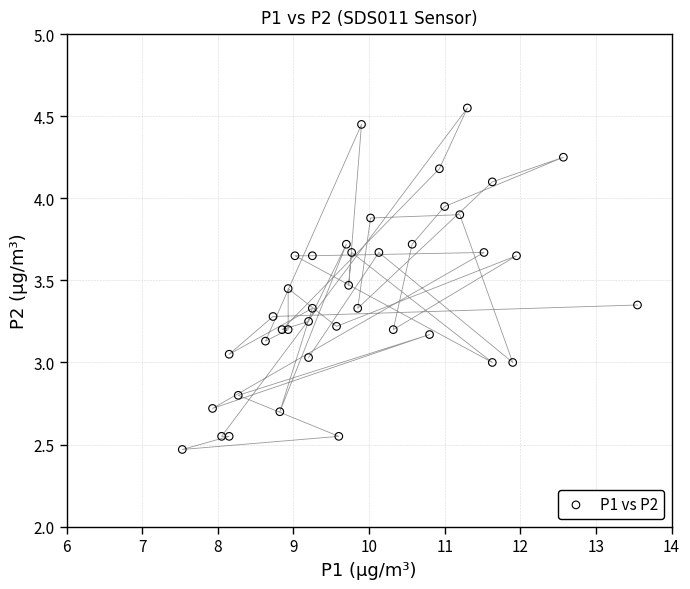

What is the range of X values (max minus min)?

6.0